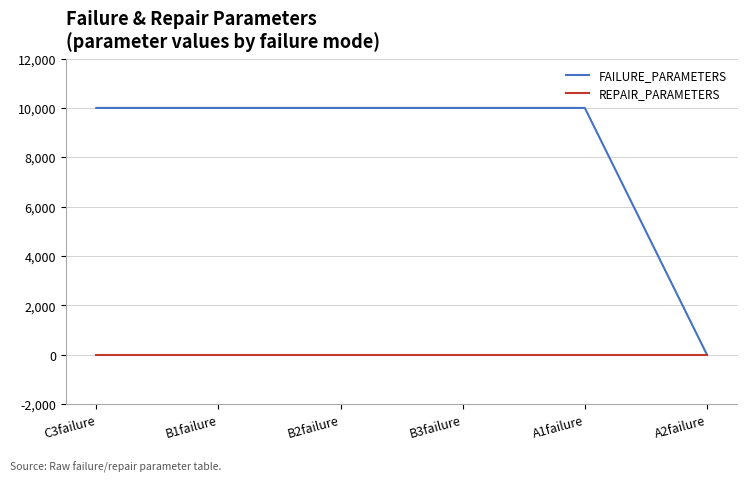

What is the smallest value displayed?

1